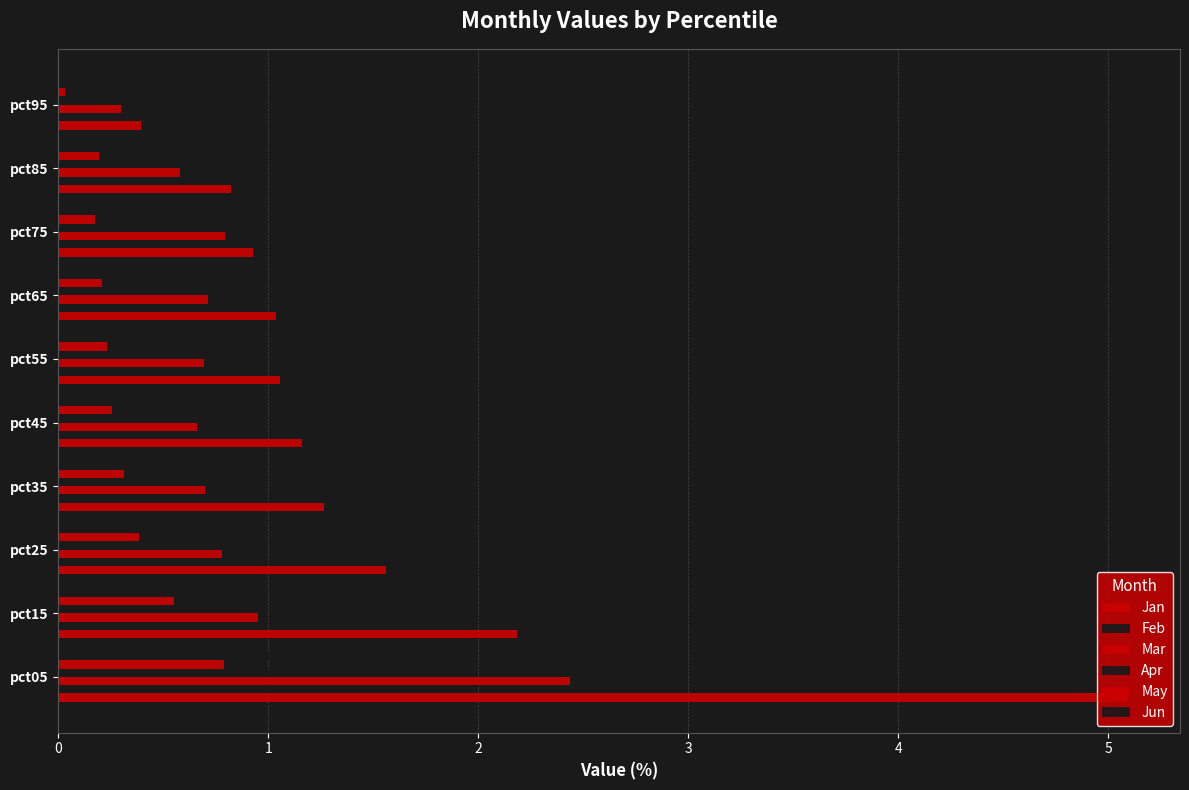

What is the value of the Jun bar at the 9th from the left?

0.1